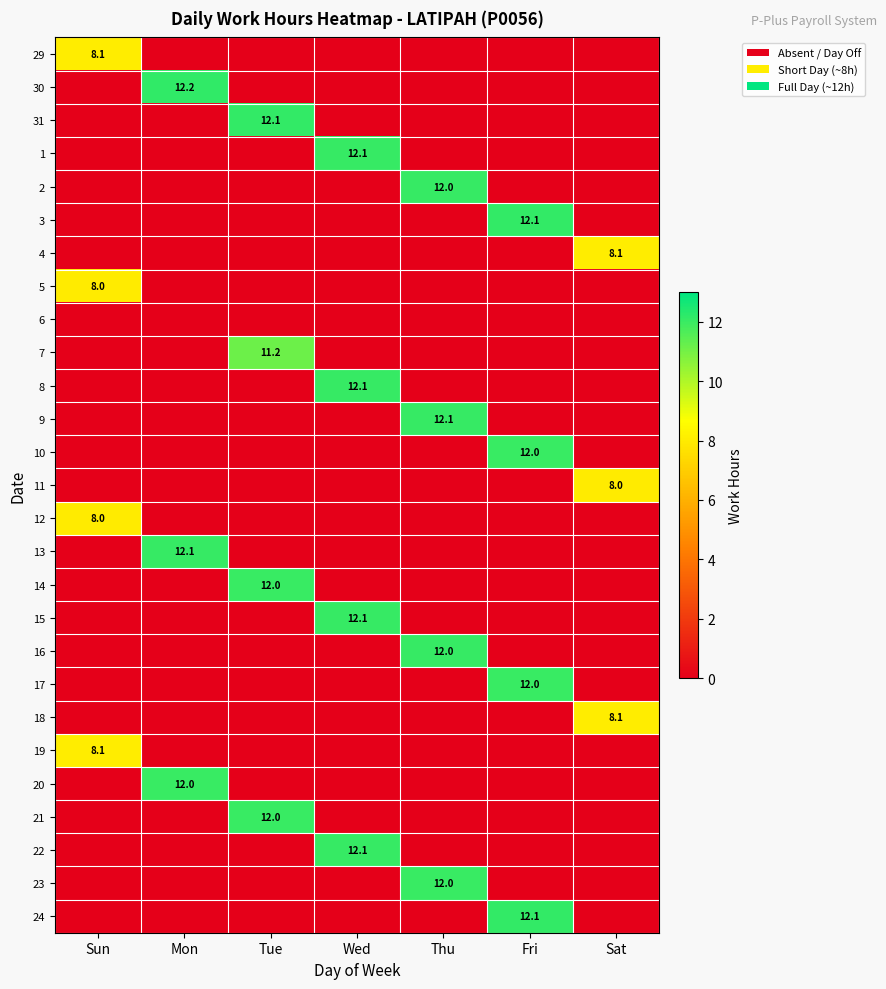

How many data points does each series have?

7